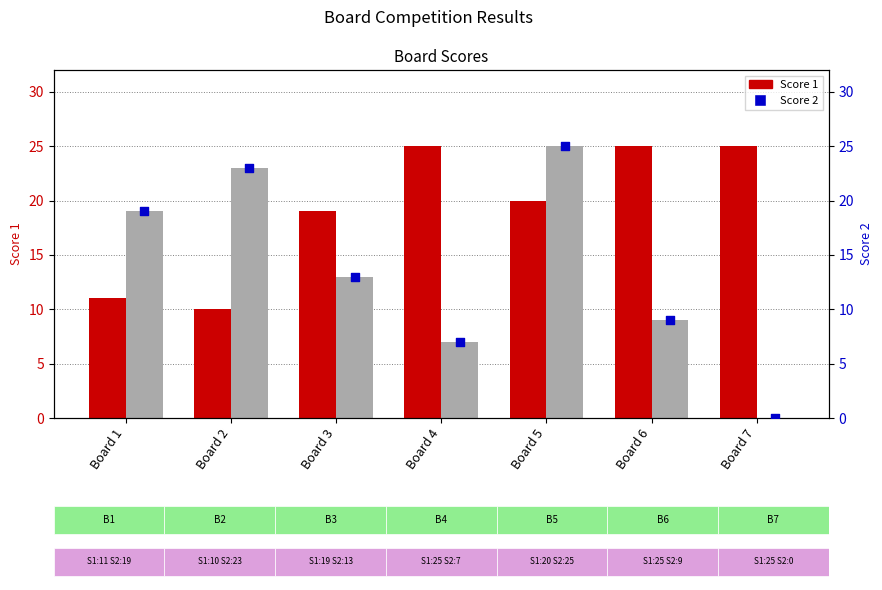

Which series contains the highest Y value?

Score 1